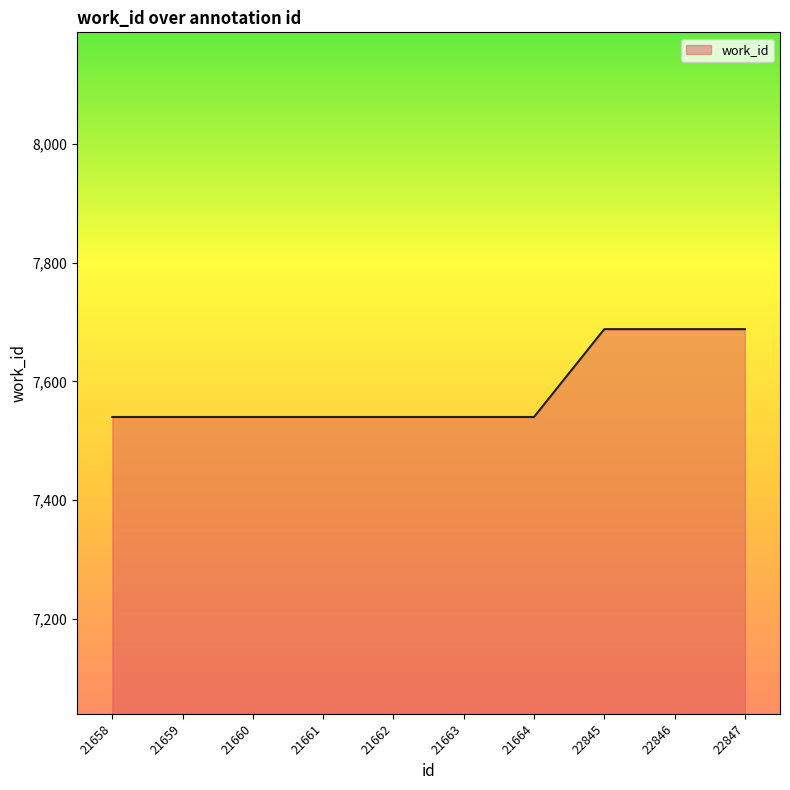

What is the maximum value shown in the chart?

7688